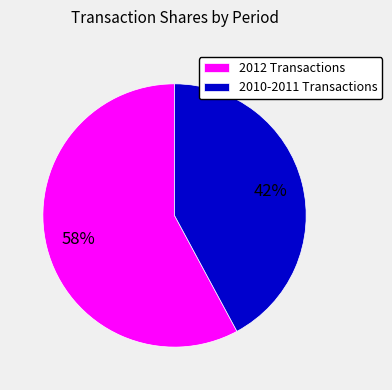

Count the number of slices in the pie.

2